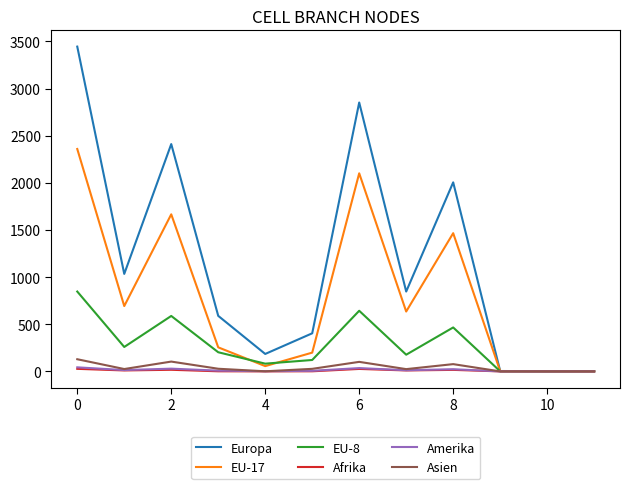

How many lines are shown in the chart?

6